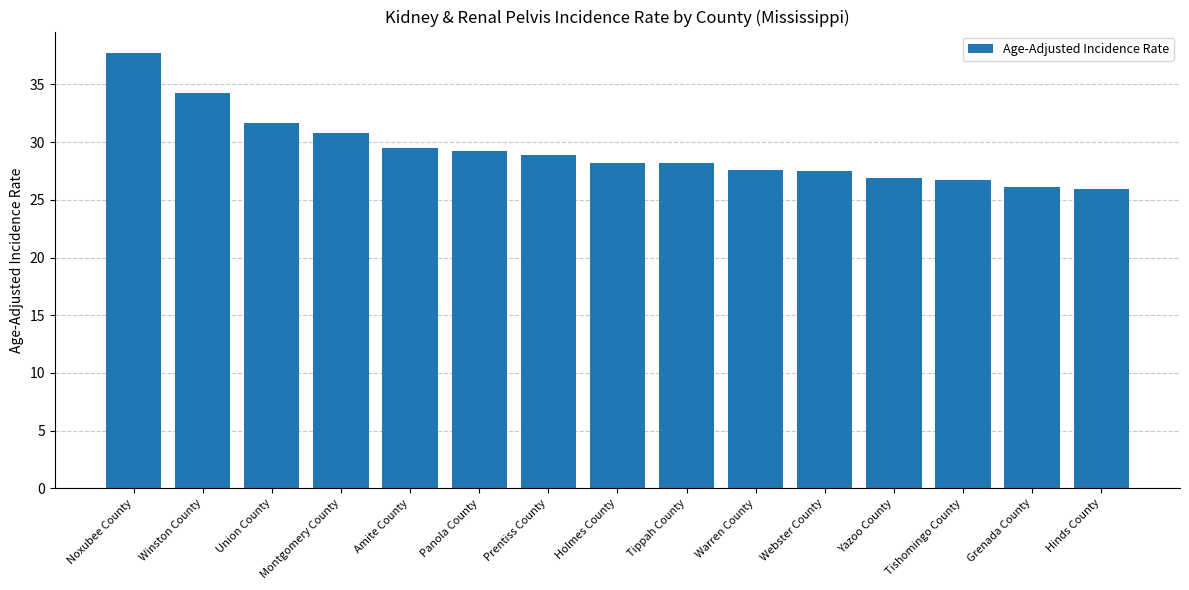

Which label corresponds to the largest value in the chart?

Noxubee County